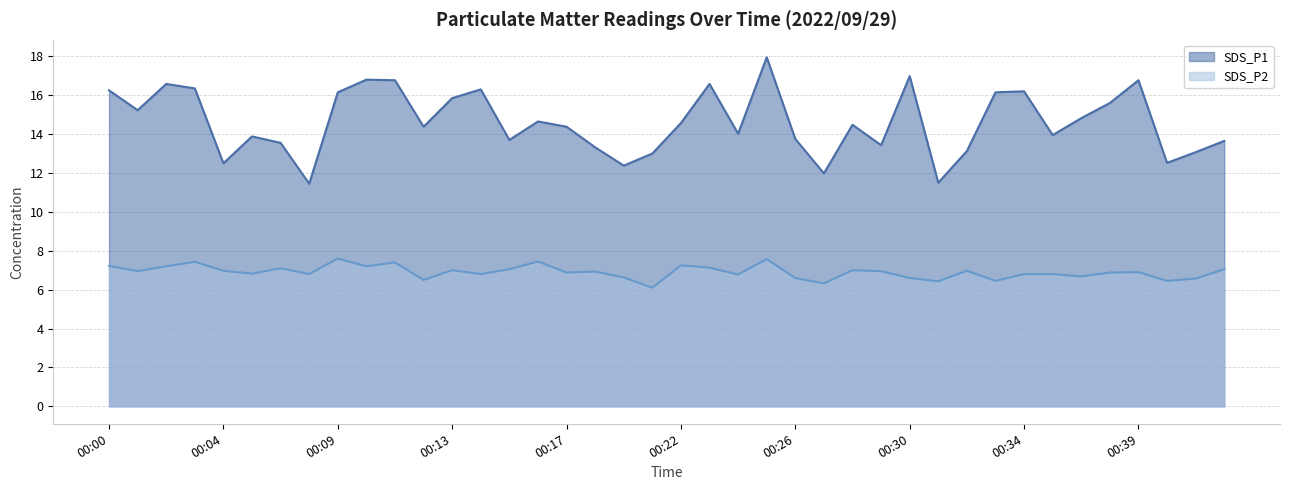

What is the total value across all series at 00:37?

21.5